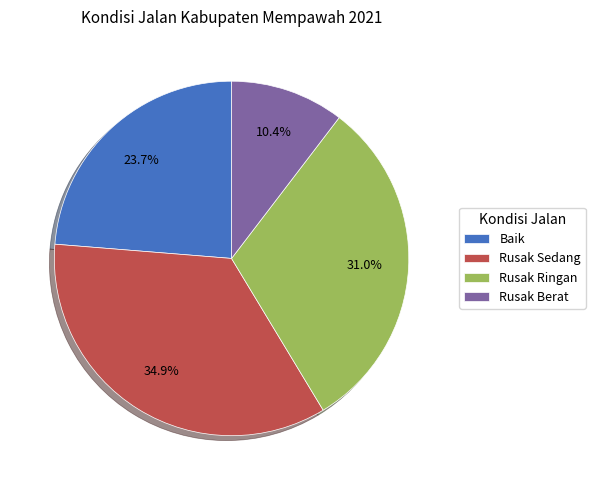

To the nearest percent, what percentage of the pie is Rusak Berat?

10%